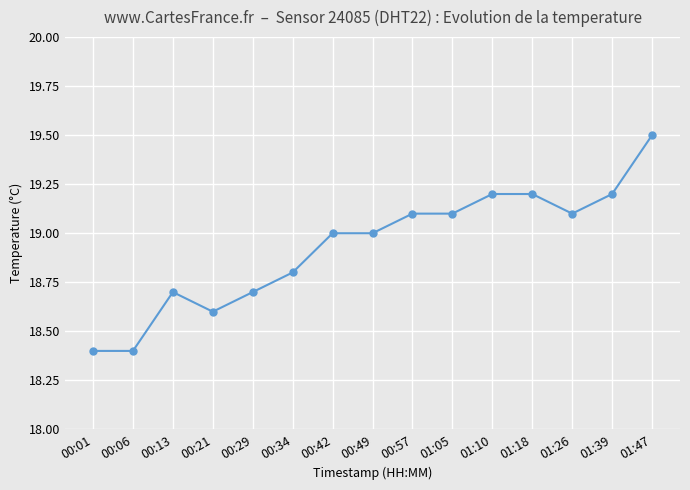

True or false: the data shows 28.4 at 00:57.

False